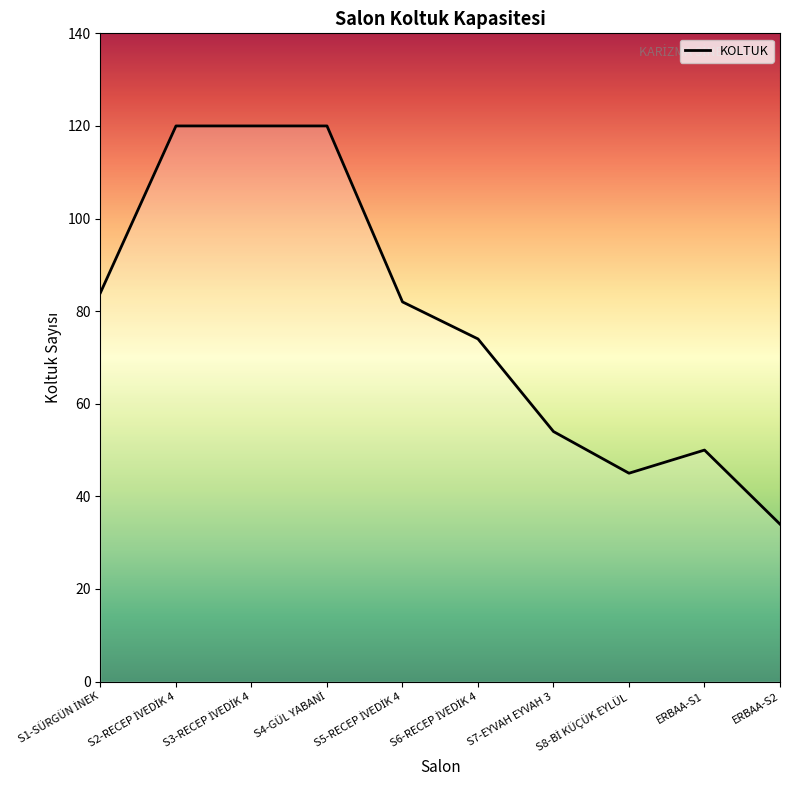

What is the greatest value displayed?

120